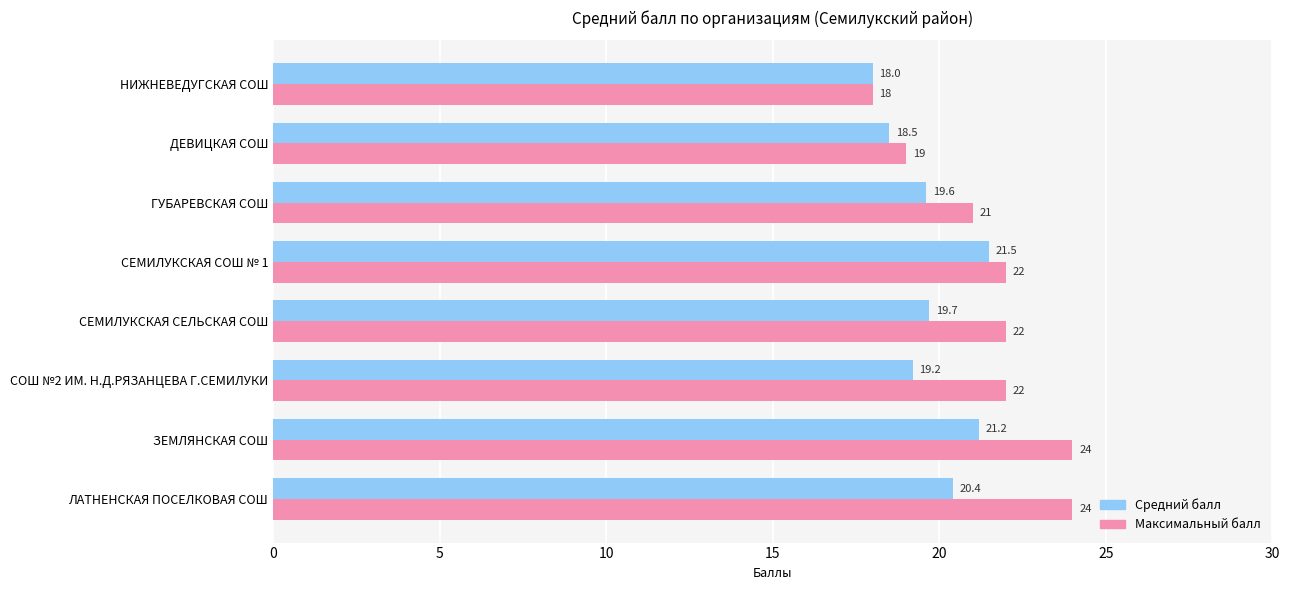

Which series has the largest total across all categories?

Максимальный балл